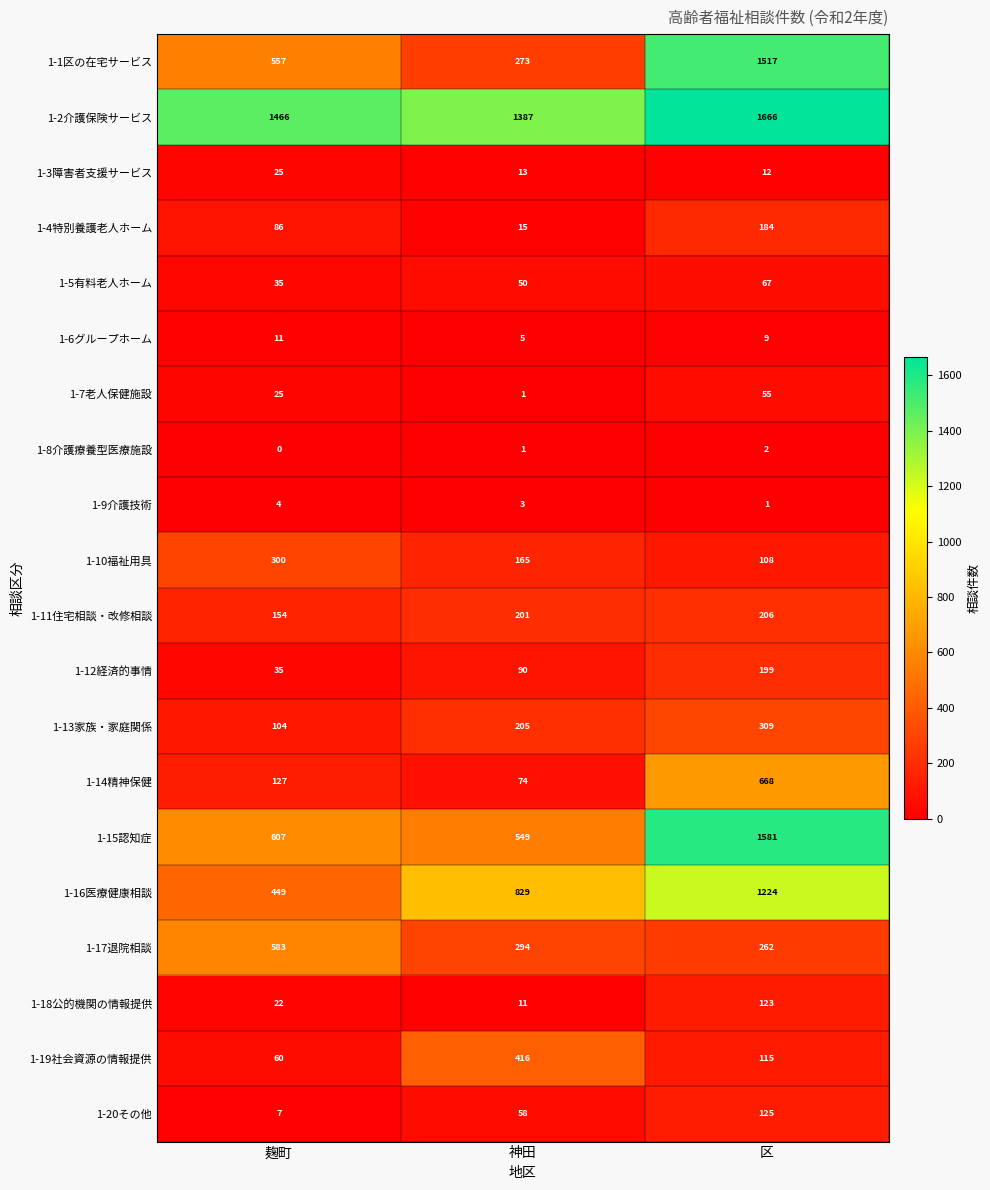

Between 麹町 and 区, which series saw the biggest shift?

1-15認知症